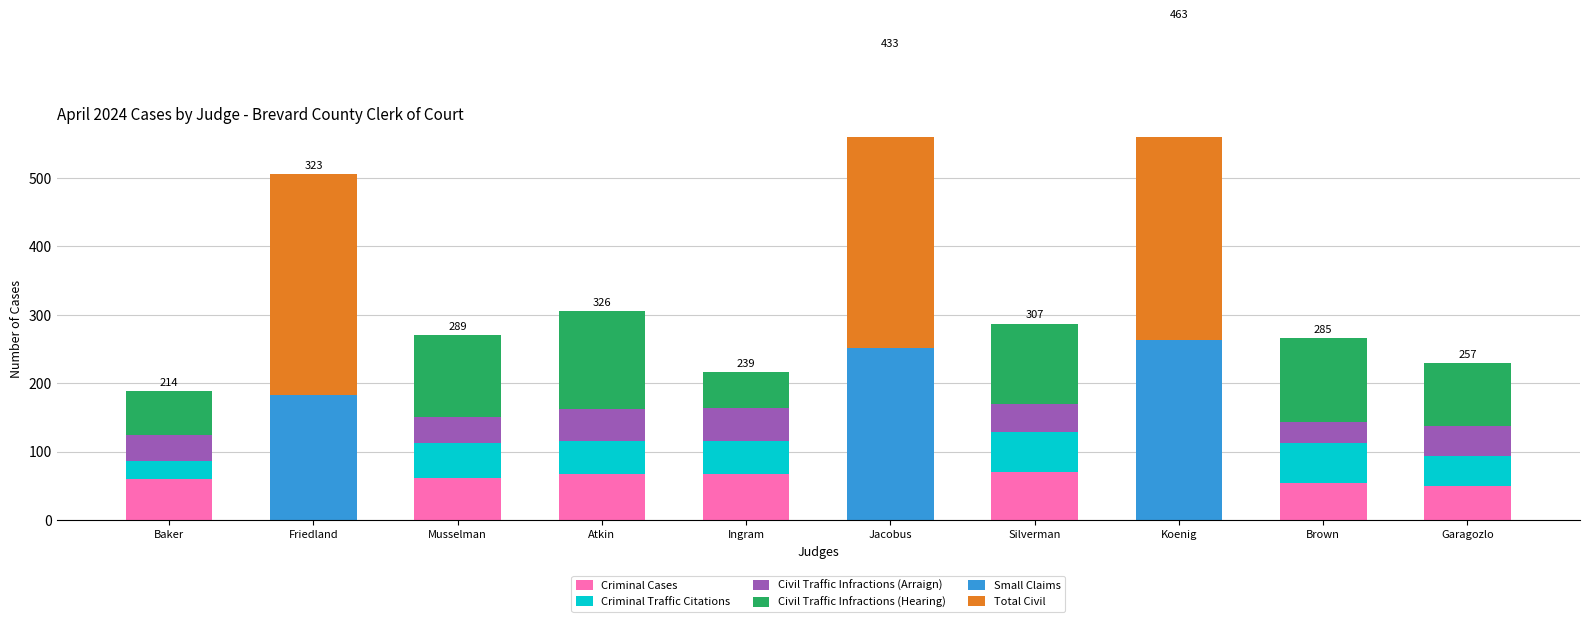

Reading right to left, transcribe all the data shown in this chart.

Criminal Cases: 50	54	0	70	0	68	67	62	0	60
Criminal Traffic Citations: 43	58	0	59	0	48	48	51	0	27
Civil Traffic Infractions (Arraign): 45	31	0	41	0	48	48	37	0	38
Civil Traffic Infractions (Hearing): 92	123	0	117	0	52	142	120	0	64
Small Claims: 0	0	263	0	251	0	0	0	183	0
Total Civil: 0	0	463	0	433	0	0	0	323	0